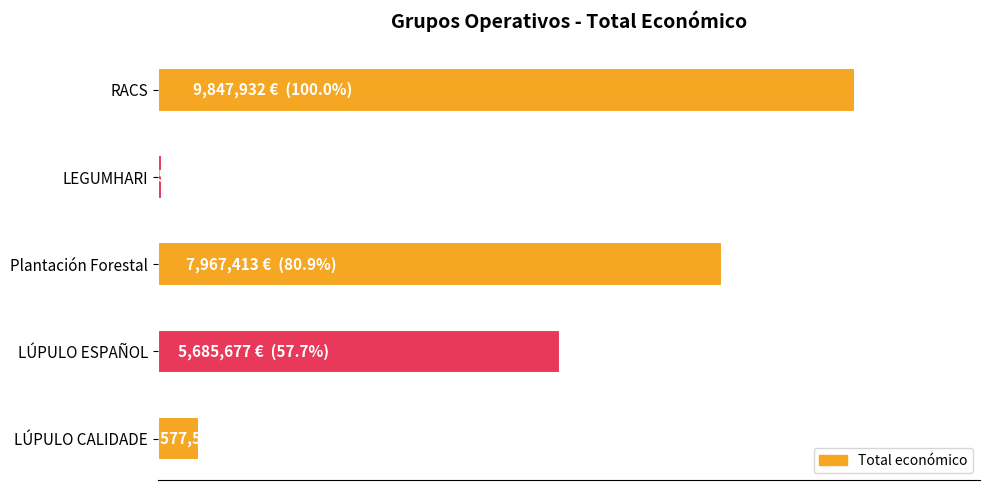

What is the minimum value shown in the chart?

57500